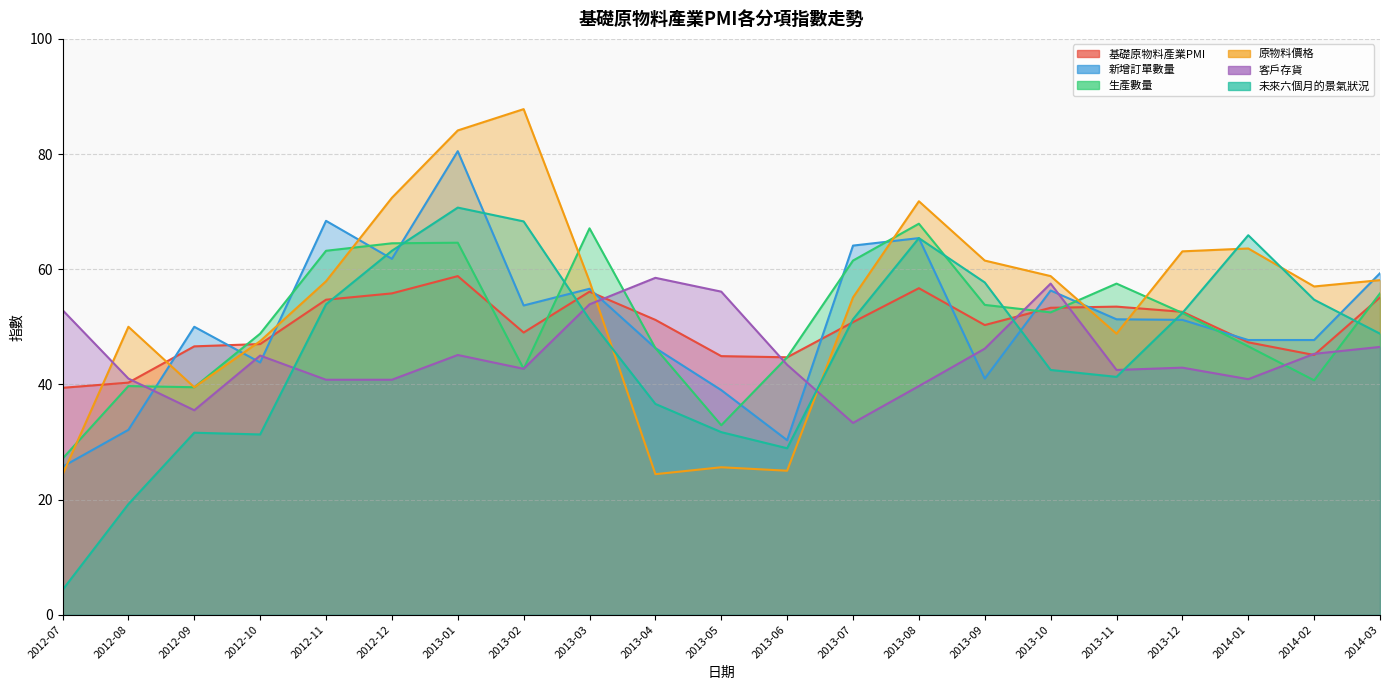

Reading right to left, transcribe all the data shown in this chart.

基礎原物料產業PMI: 55.1	45.1	47.3	52.6	53.5	53.3	50.3	56.7	50.8	44.7	44.9	51.2	56.1	49.0	58.8	55.8	54.7	47.0	46.6	40.3	39.4
新增訂單數量: 59.3	47.7	47.7	51.2	51.3	56.3	41.0	65.4	64.1	30.3	39.0	46.3	56.6	53.7	80.5	61.8	68.4	43.8	50.0	32.1	25.7
生產數量: 55.8	40.7	46.6	52.4	57.5	52.5	53.8	67.9	61.5	44.7	32.9	46.3	67.1	42.7	64.6	64.5	63.2	48.8	39.5	39.7	27.1
原物料價格: 58.1	57.0	63.6	63.1	48.8	58.8	61.5	71.8	55.1	25.0	25.6	24.4	57.9	87.8	84.1	72.4	57.9	47.5	39.5	50.0	24.3
客戶存貨: 46.5	45.3	40.9	42.9	42.5	57.5	46.2	39.7	33.3	43.4	56.1	58.5	53.9	42.7	45.1	40.8	40.8	45.0	35.5	41.0	52.9
未來六個月的景氣狀況: 48.8	54.7	65.9	52.4	41.3	42.5	57.7	65.4	51.3	28.9	31.7	36.6	51.3	68.3	70.7	63.2	53.9	31.3	31.6	19.2	4.3